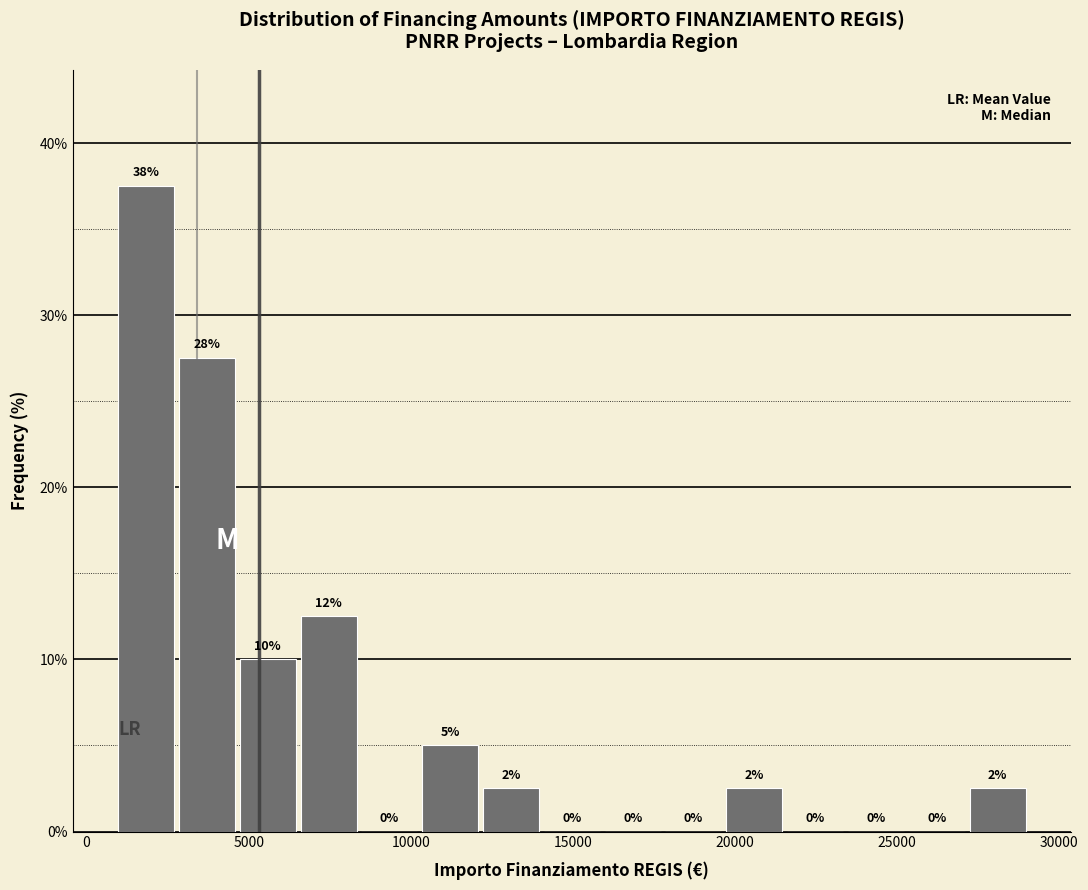

Read against the x-axis, roughly where is the centre of the tallest bar?

2000